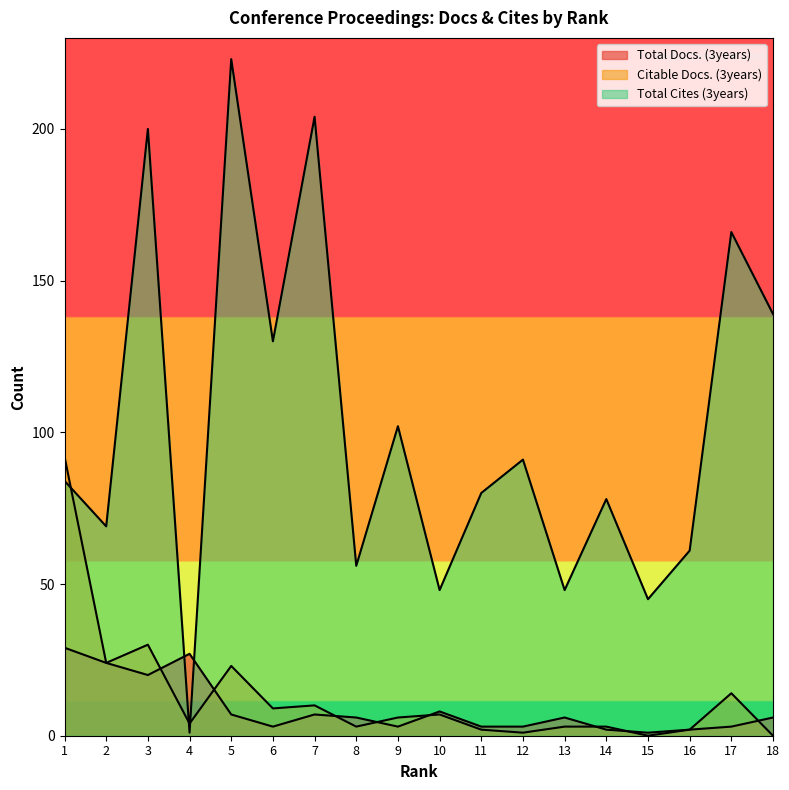

Rank the series at 8 from highest to lowest value.

Total Cites (3years), Total Docs. (3years), Citable Docs. (3years)